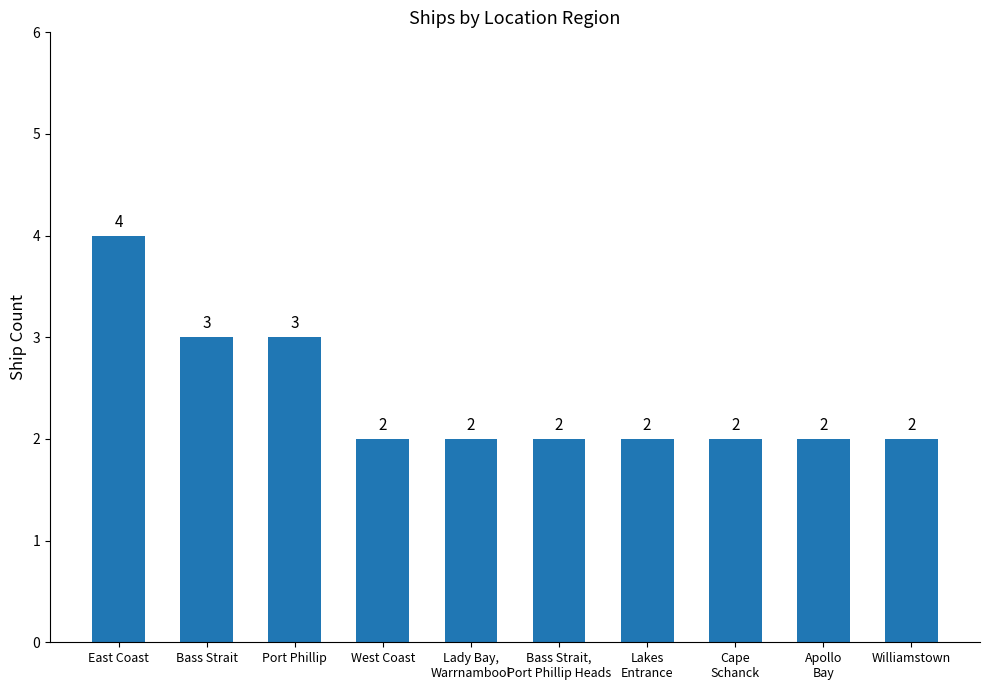

What position from the right is Lakes
Entrance?

4